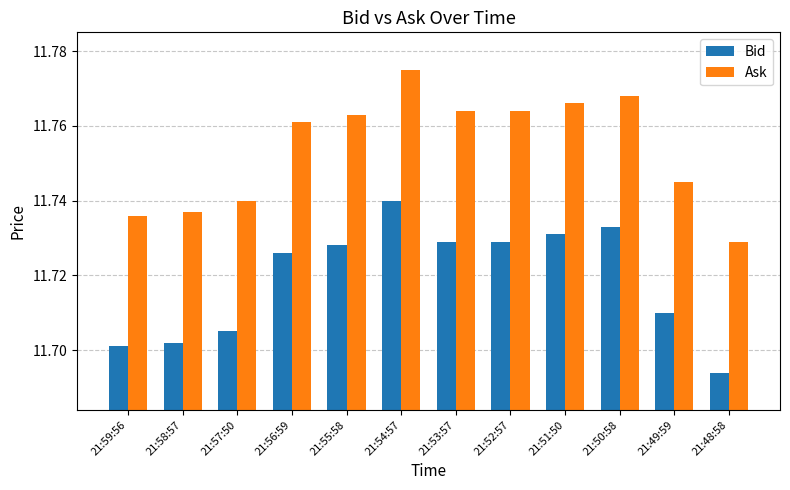

What is the sum of the Ask values at 21:59:56 and 21:49:59?

23.5